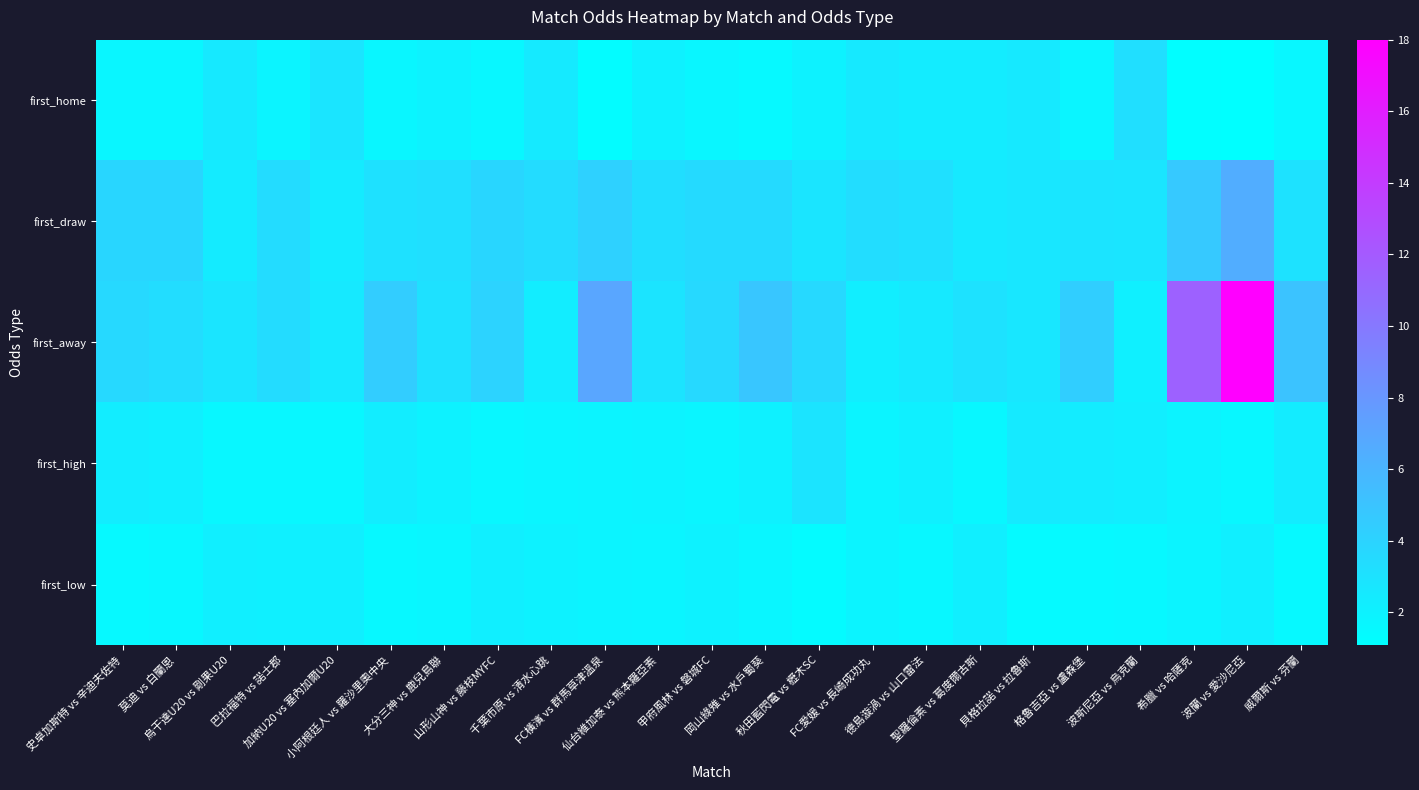

Reading left to right, extract all data points from this chart.

first_home: 史卓加斯特 vs 辛迪夫佐特=1.7	莫迪 vs 白蘭恩=1.7	烏干達U20 vs 剛果U20=2.6	巴拉福特 vs 諾士郡=1.8	加納U20 vs 塞內加爾U20=2.9	小阿根廷人 vs 羅沙里奧中央=1.7	大分三神 vs 鹿兒島聯=2.0	山形山神 vs 藤枝MYFC=1.6	千葉市原 vs 清水心跳=2.5	FC橫濱 vs 群馬草津溫泉=1.3	仙台維加泰 vs 熊本羅亞素=2.1	甲府風林 vs 磐城FC=1.7	岡山綠雉 vs 水戶蜀葵=1.5	秋田藍閃電 vs 櫪木SC=2.0	FC愛媛 vs 長崎成功丸=2.6	德島漩渦 vs 山口雷法=2.3	聖羅倫素 vs 葛度爾古斯=2.4	貝格拉諾 vs 拉魯斯=2.6	格魯吉亞 vs 盧森堡=1.8	波斯尼亞 vs 烏克蘭=3.2	希臘 vs 哈薩克=1.2	波蘭 vs 愛沙尼亞=1.1	威爾斯 vs 芬蘭=1.7
first_draw: 史卓加斯特 vs 辛迪夫佐特=3.8	莫迪 vs 白蘭恩=3.9	烏干達U20 vs 剛果U20=2.5	巴拉福特 vs 諾士郡=3.5	加納U20 vs 塞內加爾U20=2.5	小阿根廷人 vs 羅沙里奧中央=3.1	大分三神 vs 鹿兒島聯=3.2	山形山神 vs 藤枝MYFC=3.8	千葉市原 vs 清水心跳=3.4	FC橫濱 vs 群馬草津溫泉=4.2	仙台維加泰 vs 熊本羅亞素=3.3	甲府風林 vs 磐城FC=3.5	岡山綠雉 vs 水戶蜀葵=3.5	秋田藍閃電 vs 櫪木SC=2.8	FC愛媛 vs 長崎成功丸=3.4	德島漩渦 vs 山口雷法=3.1	聖羅倫素 vs 葛度爾古斯=2.6	貝格拉諾 vs 拉魯斯=2.7	格魯吉亞 vs 盧森堡=2.9	波斯尼亞 vs 烏克蘭=2.9	希臘 vs 哈薩克=4.7	波蘭 vs 愛沙尼亞=6.5	威爾斯 vs 芬蘭=3.0
first_away: 史卓加斯特 vs 辛迪夫佐特=3.6	莫迪 vs 白蘭恩=3.4	烏干達U20 vs 剛果U20=2.8	巴拉福特 vs 諾士郡=3.4	加納U20 vs 塞內加爾U20=2.6	小阿根廷人 vs 羅沙里奧中央=4.5	大分三神 vs 鹿兒島聯=3.1	山形山神 vs 藤枝MYFC=4.0	千葉市原 vs 清水心跳=2.3	FC橫濱 vs 群馬草津溫泉=7.0	仙台維加泰 vs 熊本羅亞素=2.9	甲府風林 vs 磐城FC=3.6	岡山綠雉 vs 水戶蜀葵=4.9	秋田藍閃電 vs 櫪木SC=3.6	FC愛媛 vs 長崎成功丸=2.2	德島漩渦 vs 山口雷法=2.6	聖羅倫素 vs 葛度爾古斯=3.0	貝格拉諾 vs 拉魯斯=2.7	格魯吉亞 vs 盧森堡=4.3	波斯尼亞 vs 烏克蘭=2.1	希臘 vs 哈薩克=11.5	波蘭 vs 愛沙尼亞=18.0	威爾斯 vs 芬蘭=5.0
first_high: 史卓加斯特 vs 辛迪夫佐特=2.3	莫迪 vs 白蘭恩=2.1	烏干達U20 vs 剛果U20=1.6	巴拉福特 vs 諾士郡=1.6	加納U20 vs 塞內加爾U20=1.6	小阿根廷人 vs 羅沙里奧中央=2.3	大分三神 vs 鹿兒島聯=2.0	山形山神 vs 藤枝MYFC=1.6	千葉市原 vs 清水心跳=1.8	FC橫濱 vs 群馬草津溫泉=1.8	仙台維加泰 vs 熊本羅亞素=1.9	甲府風林 vs 磐城FC=1.8	岡山綠雉 vs 水戶蜀葵=2.0	秋田藍閃電 vs 櫪木SC=2.9	FC愛媛 vs 長崎成功丸=1.9	德島漩渦 vs 山口雷法=2.1	聖羅倫素 vs 葛度爾古斯=1.6	貝格拉諾 vs 拉魯斯=2.5	格魯吉亞 vs 盧森堡=2.4	波斯尼亞 vs 烏克蘭=2.2	希臘 vs 哈薩克=1.9	波蘭 vs 愛沙尼亞=1.6	威爾斯 vs 芬蘭=2.4
first_low: 史卓加斯特 vs 辛迪夫佐特=1.5	莫迪 vs 白蘭恩=1.6	烏干達U20 vs 剛果U20=2.1	巴拉福特 vs 諾士郡=2.1	加納U20 vs 塞內加爾U20=2.2	小阿根廷人 vs 羅沙里奧中央=1.6	大分三神 vs 鹿兒島聯=1.7	山形山神 vs 藤枝MYFC=2.2	千葉市原 vs 清水心跳=1.9	FC橫濱 vs 群馬草津溫泉=1.9	仙台維加泰 vs 熊本羅亞素=1.8	甲府風林 vs 磐城FC=1.9	岡山綠雉 vs 水戶蜀葵=1.7	秋田藍閃電 vs 櫪木SC=1.4	FC愛媛 vs 長崎成功丸=1.9	德島漩渦 vs 山口雷法=1.6	聖羅倫素 vs 葛度爾古斯=2.1	貝格拉諾 vs 拉魯斯=1.5	格魯吉亞 vs 盧森堡=1.5	波斯尼亞 vs 烏克蘭=1.6	希臘 vs 哈薩克=1.8	波蘭 vs 愛沙尼亞=2.1	威爾斯 vs 芬蘭=1.5